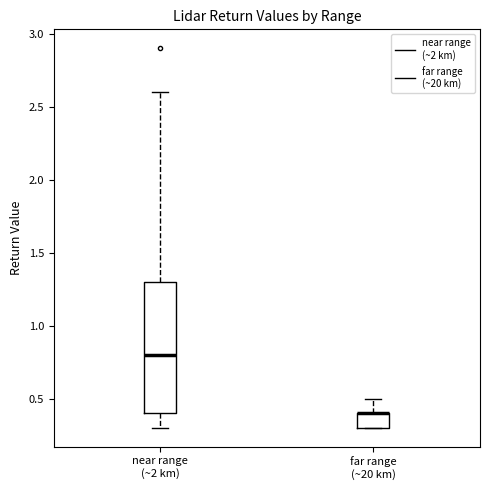

Where is the upper edge of the box for near range (~2 km) on the y-axis? The values are not printed on the chart, so give them approximately, as read against the axis.

1.3